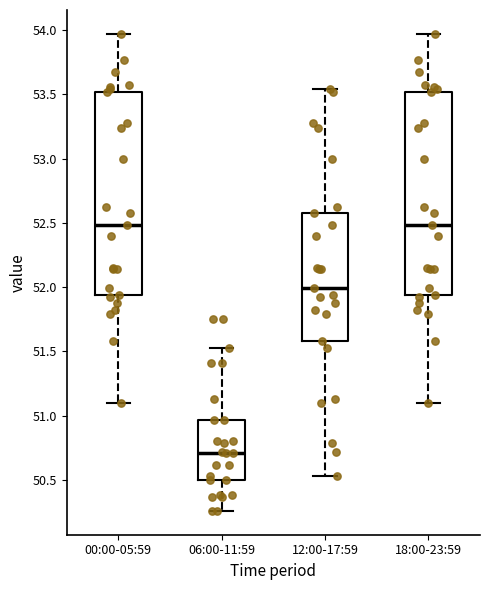

Reading left to right, transcribe this box plot: for each box, give where its median line is, the range the box spans, and where its two whiskers end, as read against the y-axis. The values are not printed on the chart, so give them approximately, as read against the axis.

00:00-05:59: median 52.50, box 51.95 to 53.50, whiskers 51.10 to 53.95
06:00-11:59: median 50.70, box 50.50 to 50.95, whiskers 50.25 to 51.55
12:00-17:59: median 52.00, box 51.60 to 52.60, whiskers 50.55 to 53.55
18:00-23:59: median 52.50, box 51.95 to 53.50, whiskers 51.10 to 53.95